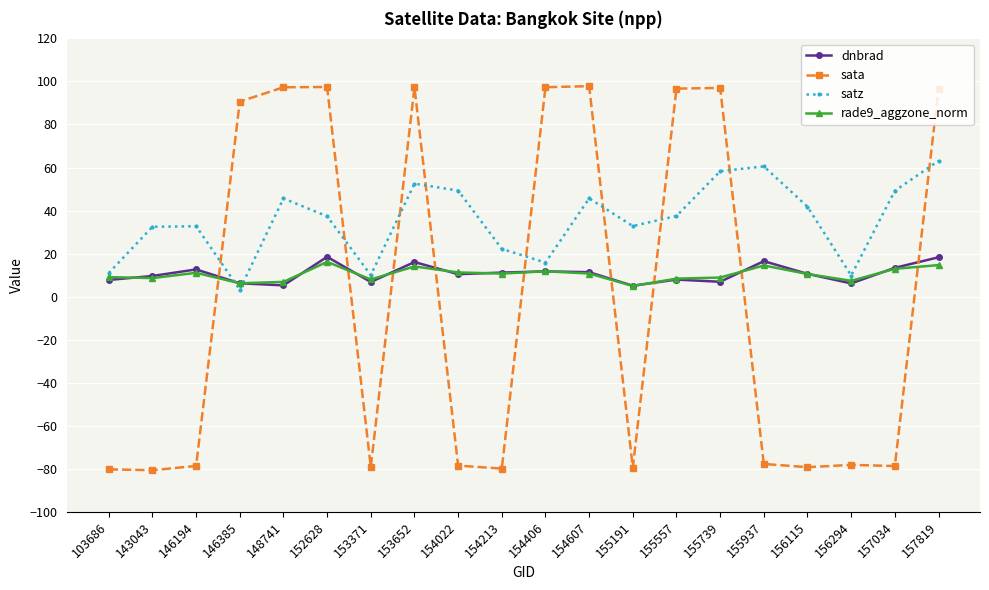

What is the spread (max minus min) of values at 103686?

91.2